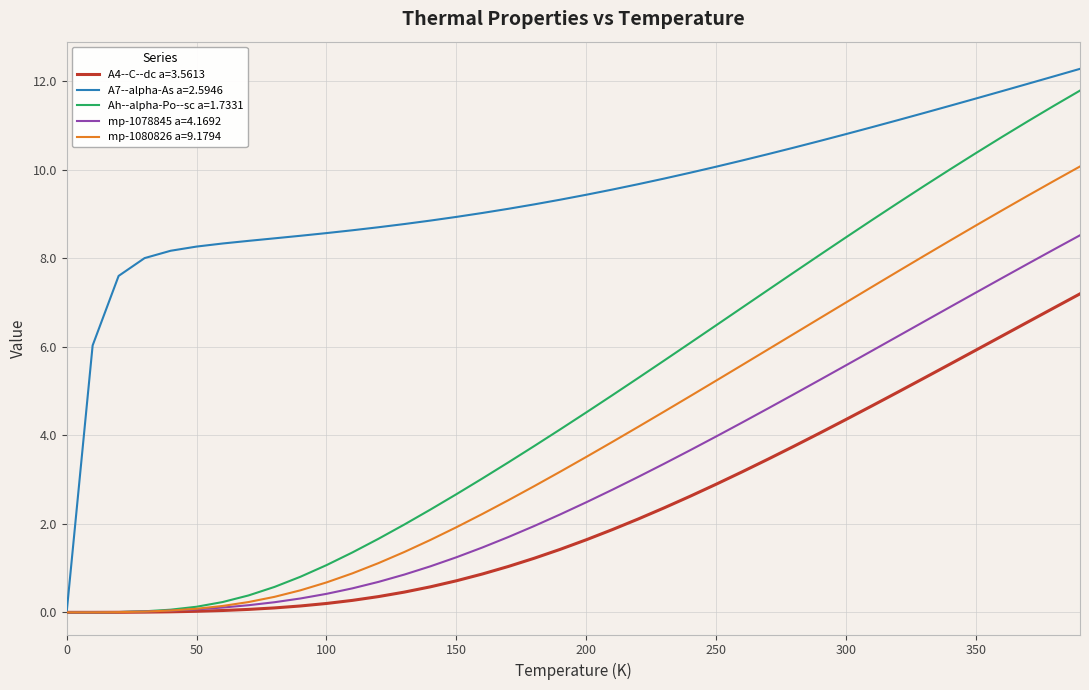

Which series has the largest total across all categories?

A7--alpha-As a=2.5946